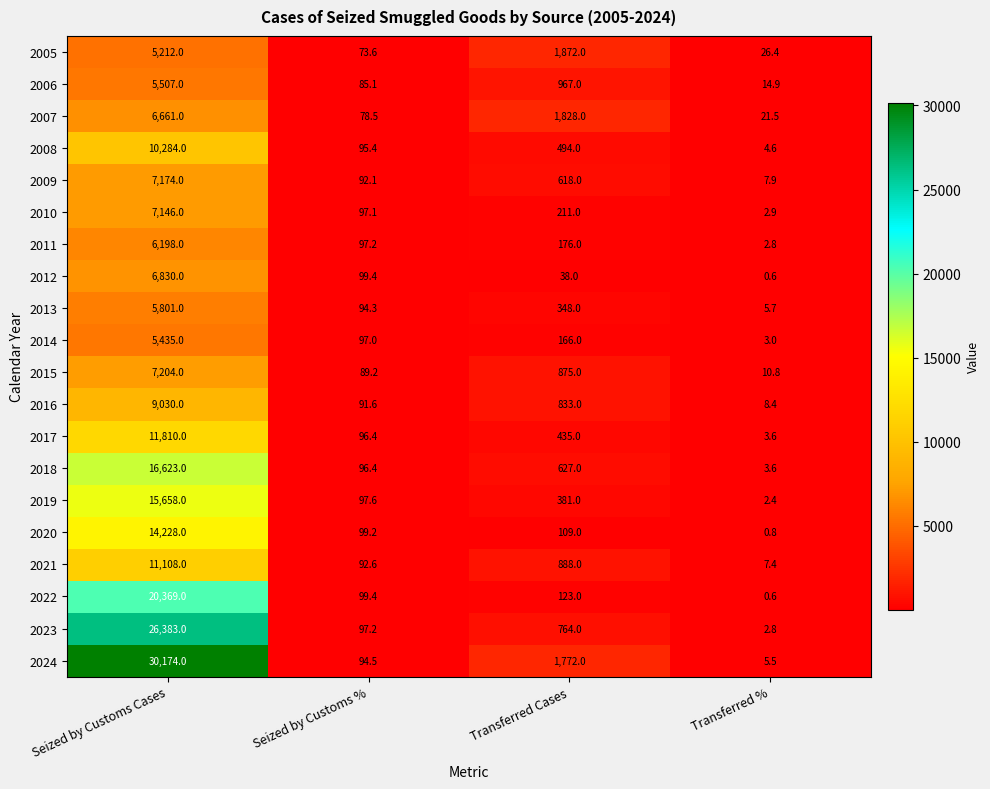

What is the spread (max minus min) of values at Transferred Cases?

1834.0